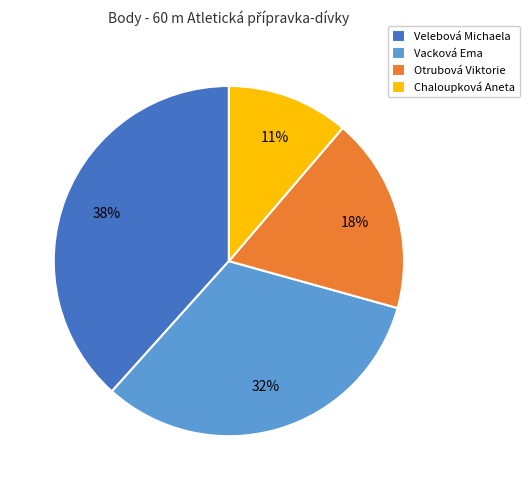

Do Vacková Ema and Chaloupková Aneta together represent more than half of the pie?

No